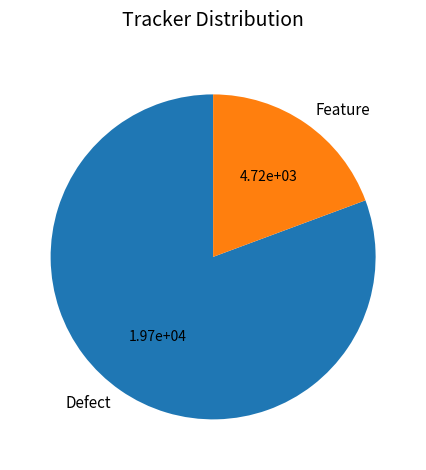

Which category has the smallest portion of the pie?

Feature